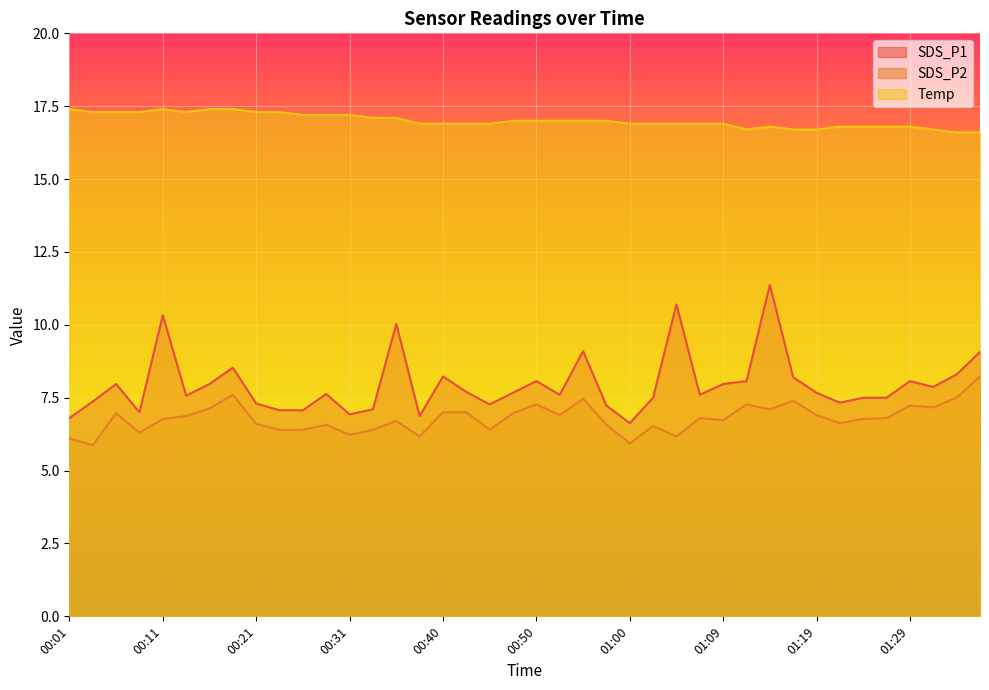

True or false: SDS_P1 and Temp intersect in this chart.

False